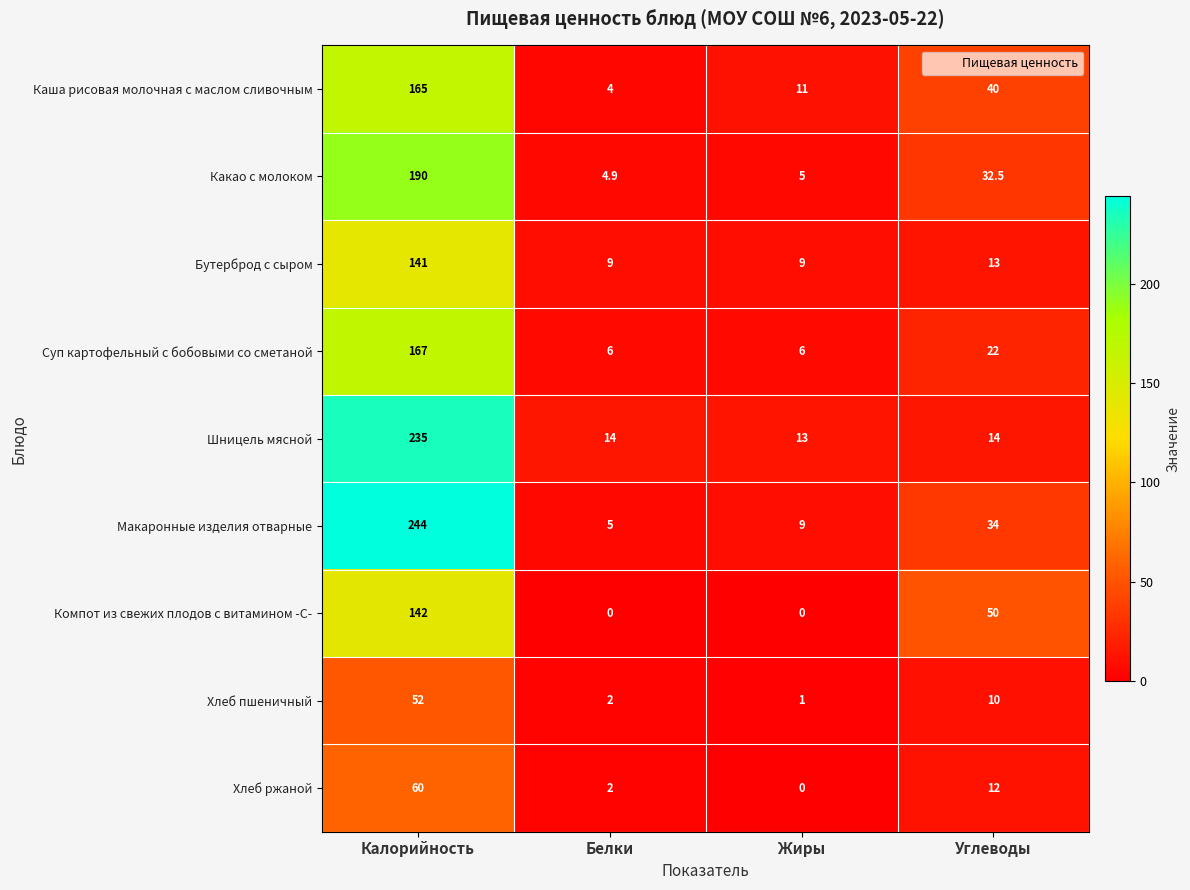

At Калорийность, list the series in order from largest to smallest.

Макаронные изделия отварные, Шницель мясной, Какао с молоком, Суп картофельный с бобовыми со сметаной, Каша рисовая молочная с маслом сливочным, Компот из свежих плодов с витамином -С-, Бутерброд с сыром, Хлеб ржаной, Хлеб пшеничный